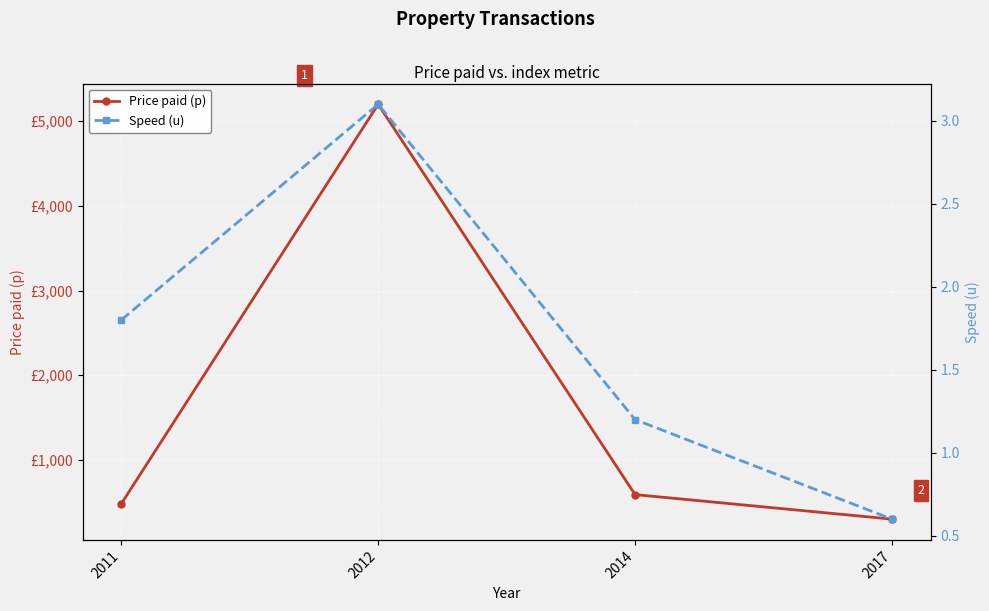

What is the spread (max minus min) of values at 2011?

478.2